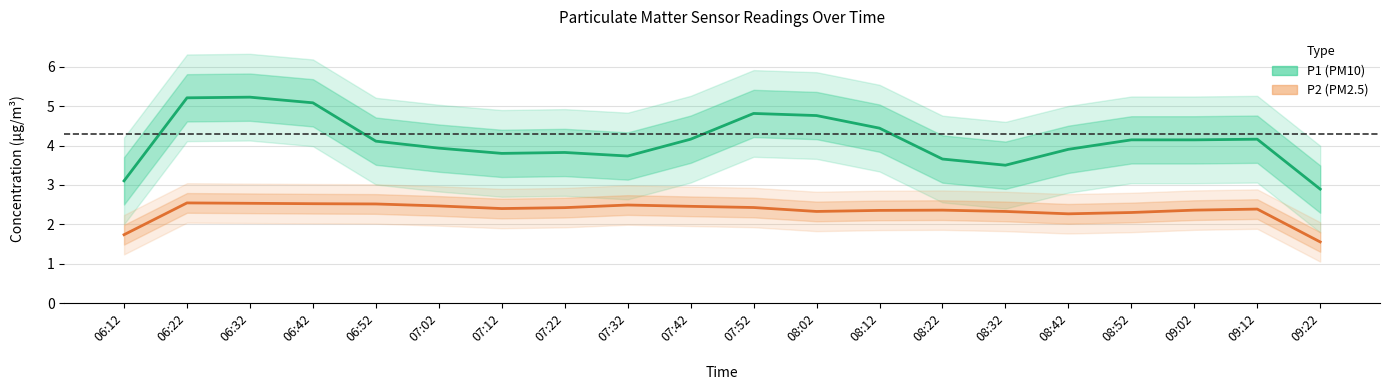

True or false: P1 (PM10) and P2 (PM2.5) cross at least once.

False